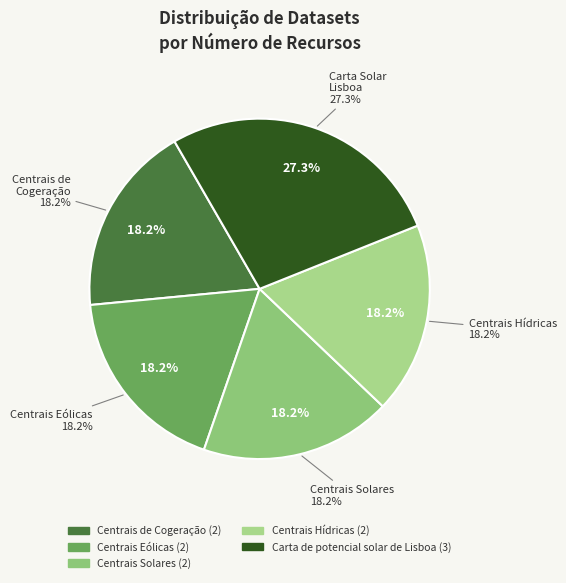

What percentage is the Centrais Eólicas slice, to the nearest percent?

18%